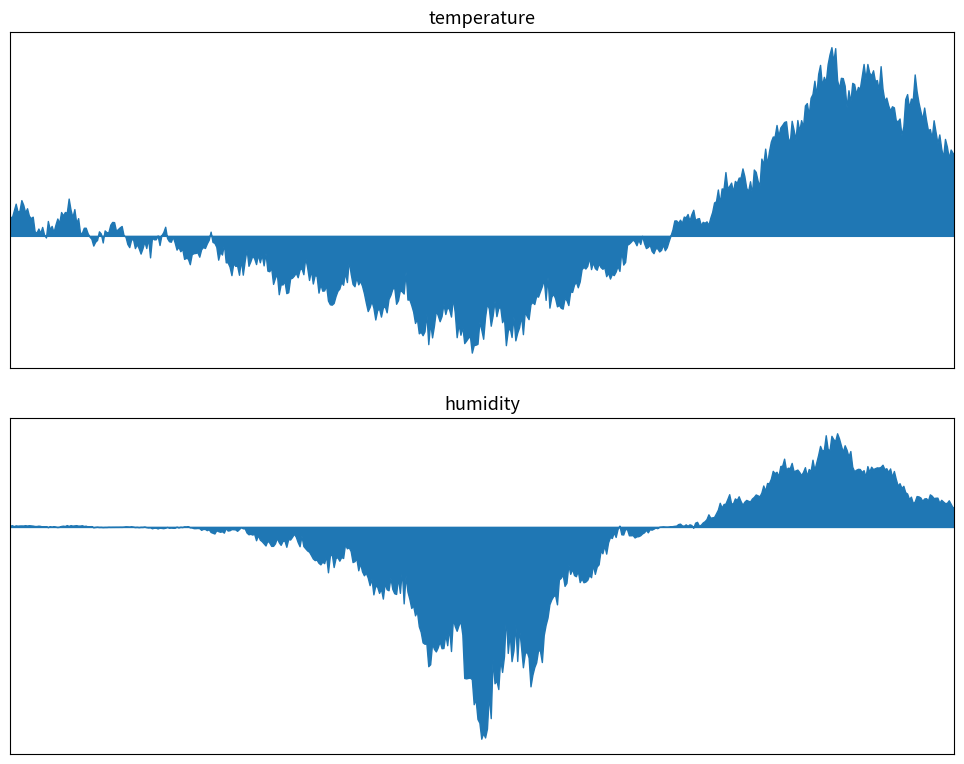

At which category does the chart reach its minimum across all series?

12:00